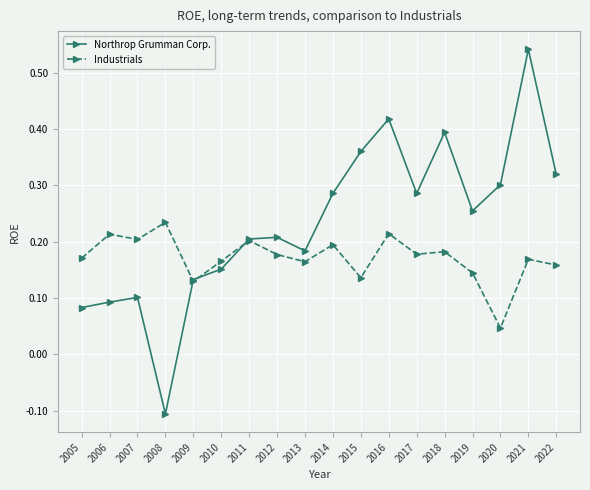

Which series has the largest range (max minus min)?

Northrop Grumman Corp.